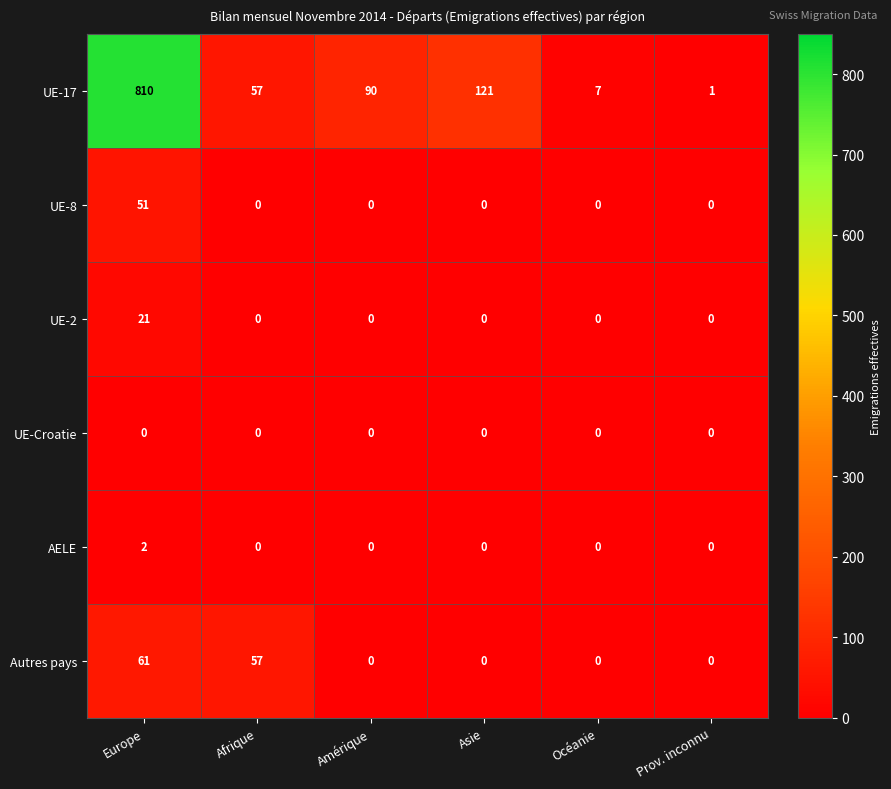

What is the difference between the maximum and minimum values in the UE-8 series?

51